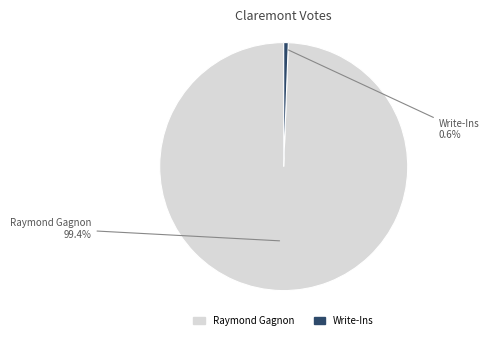

Is there any slice that represents more than half of the pie?

Yes